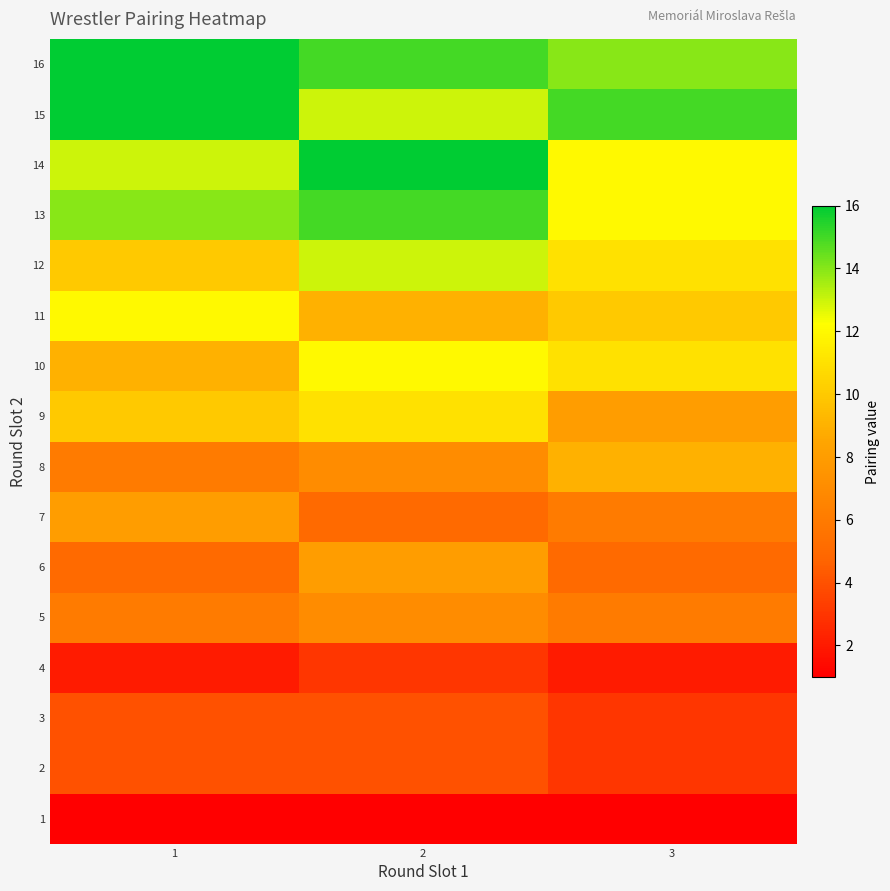

What is the total value across all series at 1?

136